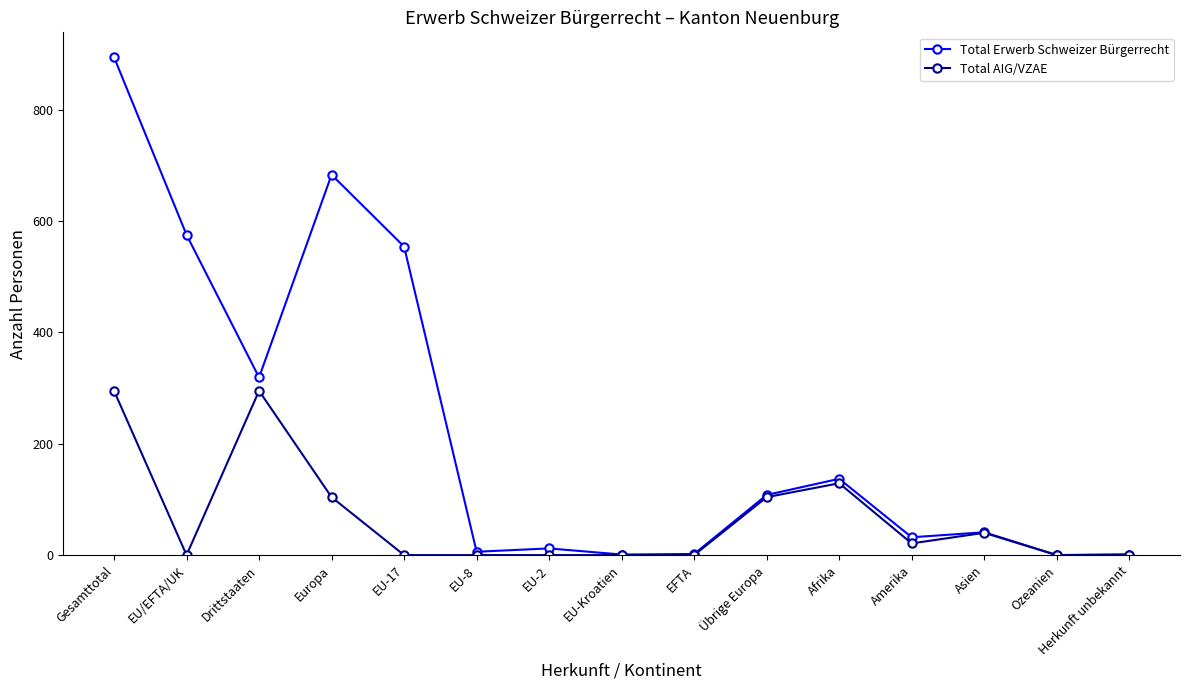

In Total AIG/VZAE, how many points are higher than both neighbors (excluding endpoints)?

3